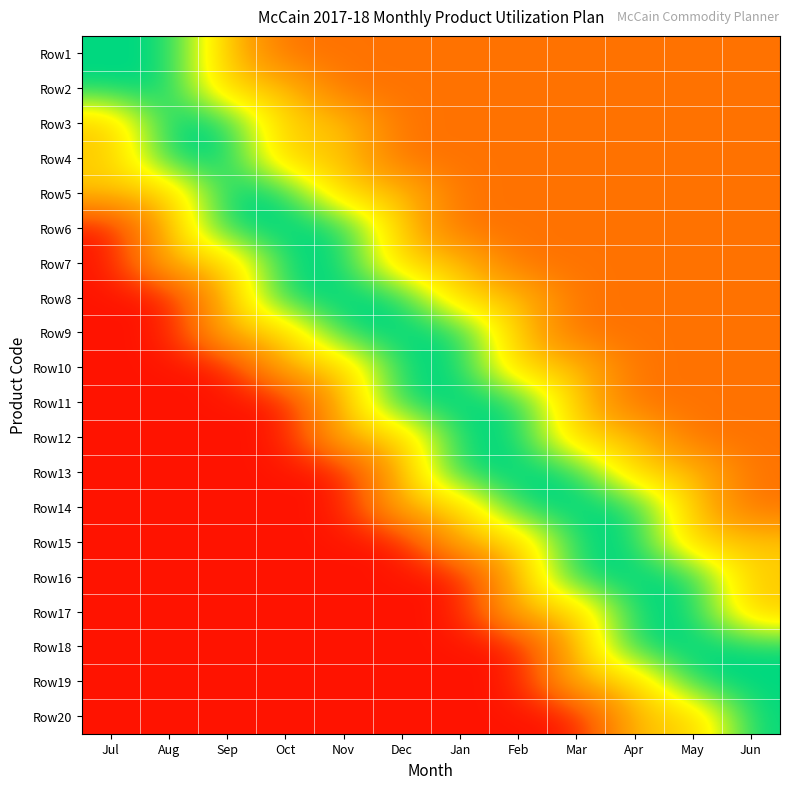

How many categories are shown in the chart?

12